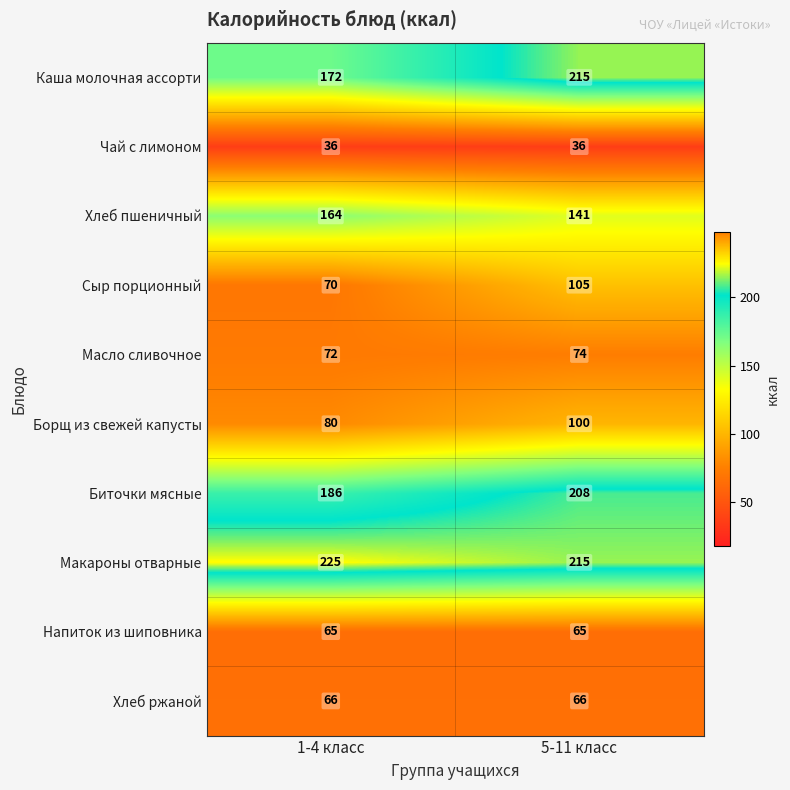

Reading right to left, what are all the values shown in this chart?

Каша молочная ассорти: 215	172
Чай с лимоном: 36	36
Хлеб пшеничный: 141	164
Сыр порционный: 105	70
Масло сливочное: 74	72
Борщ из свежей капусты: 100	80
Биточки мясные: 208	186
Макароны отварные: 215	225
Напиток из шиповника: 65	65
Хлеб ржаной: 66	66